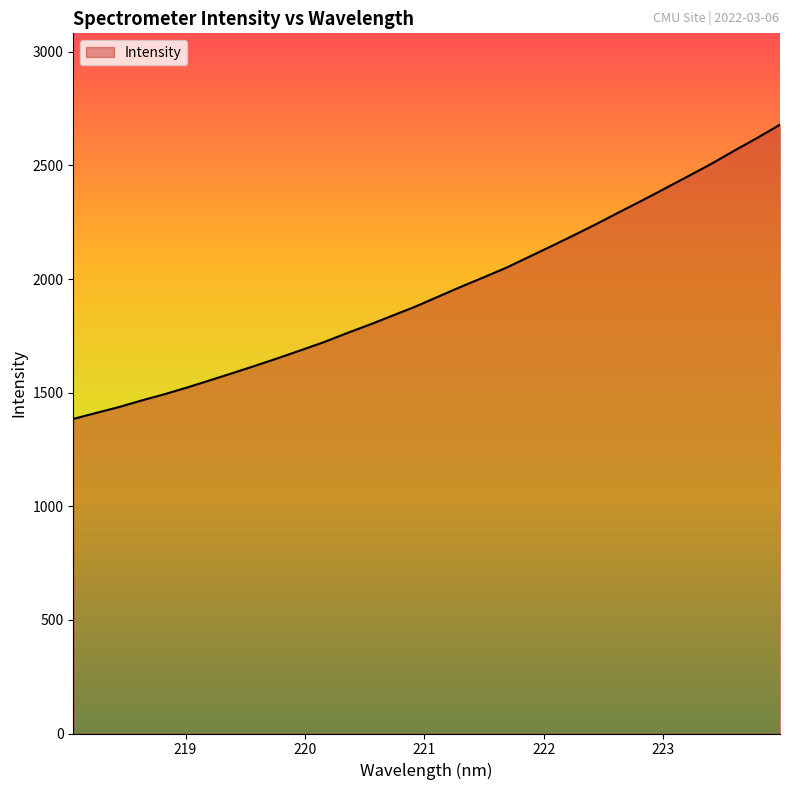

What is the minimum value shown in the chart?

1384.5